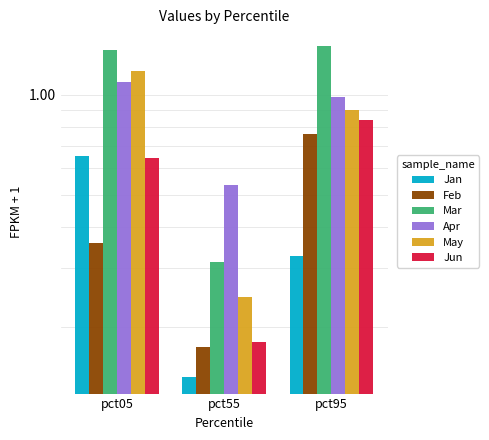

What is the sum of all Jun values?

1.7